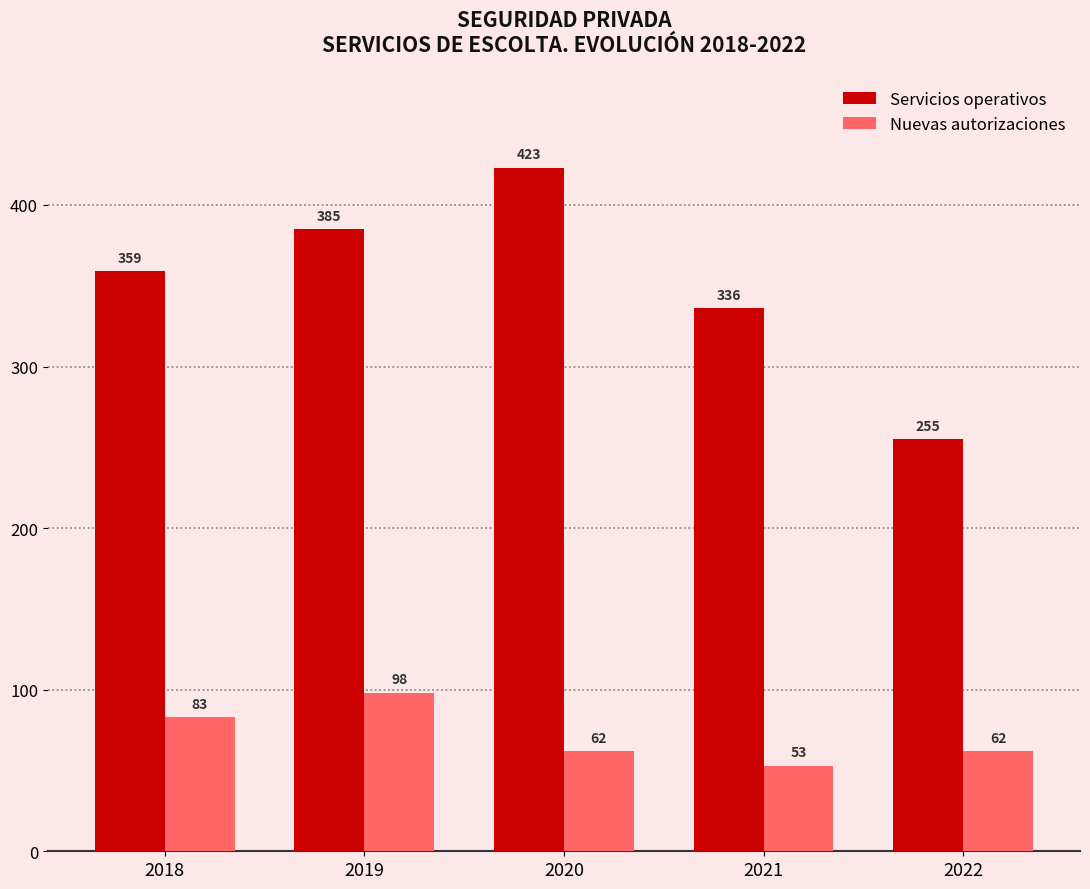

Where does the Nuevas autorizaciones series first go above 62?

2018